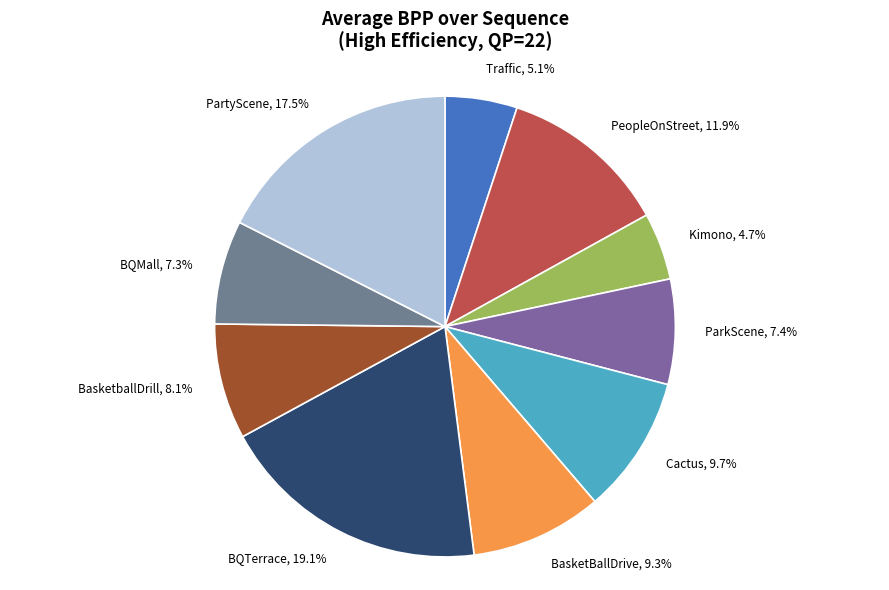

Between PeopleOnStreet and PartyScene, which is larger?

PartyScene